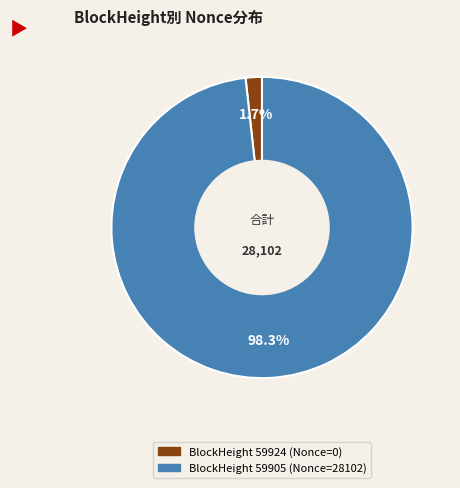

Is there a majority slice in this chart?

Yes